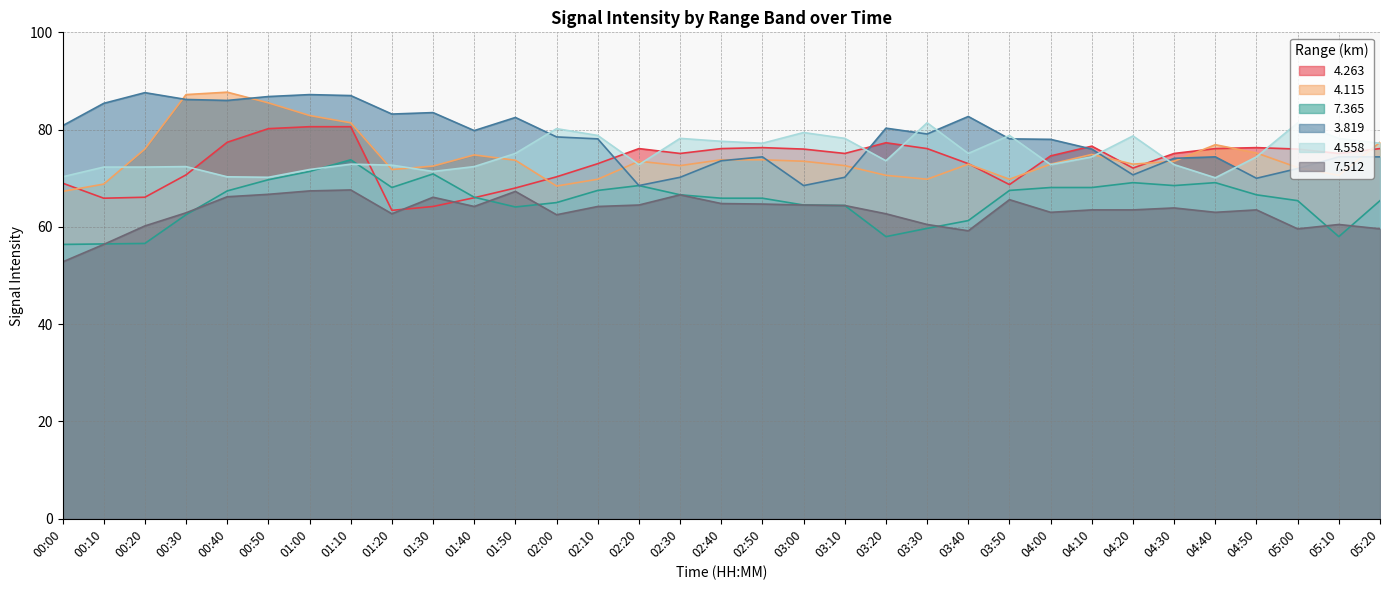

True or false:   7.365 has a value of 65.9 at 02:50.

True